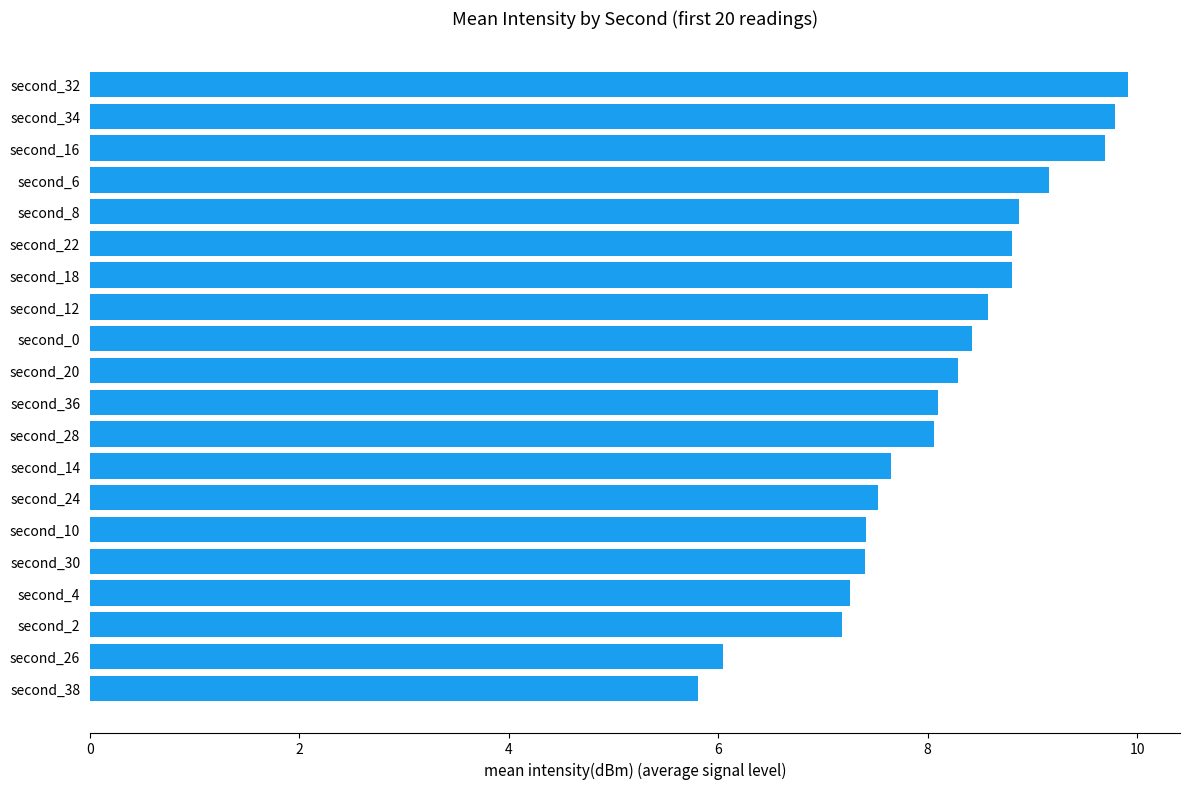

What is the ratio of the value at second_34 to the value at second_10?

1.3